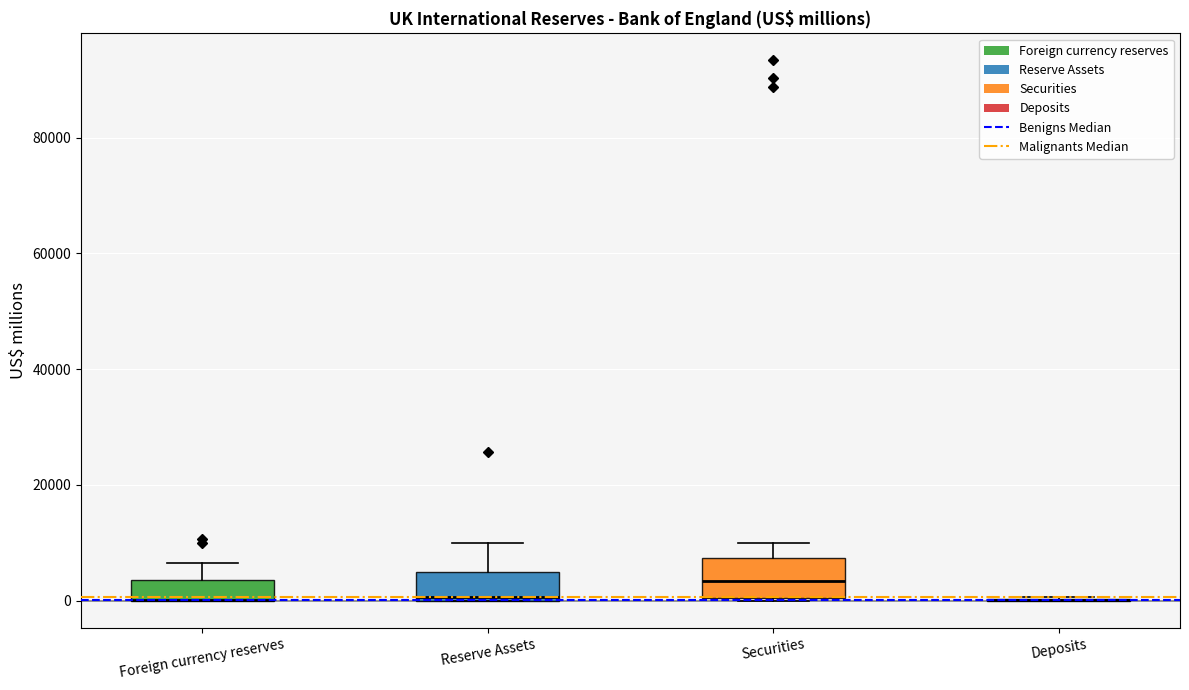

Reading left to right, read every box against the y-axis: the position of its median line, the range the box covers, and the ends of its whiskers. The values are not printed on the chart, so give them approximately, as read against the axis.

Foreign currency reserves: median 0 (drawn on the box's lower edge), box 0 to 4000, whiskers 0 to 6000
Reserve Assets: median 0 (just above the box's lower edge), box 0 to 4000, whiskers 0 to 10000
Securities: median 4000, box 0 to 8000, whiskers 0 to 10000
Deposits: box collapsed to a line at 0, whiskers 0 to 0